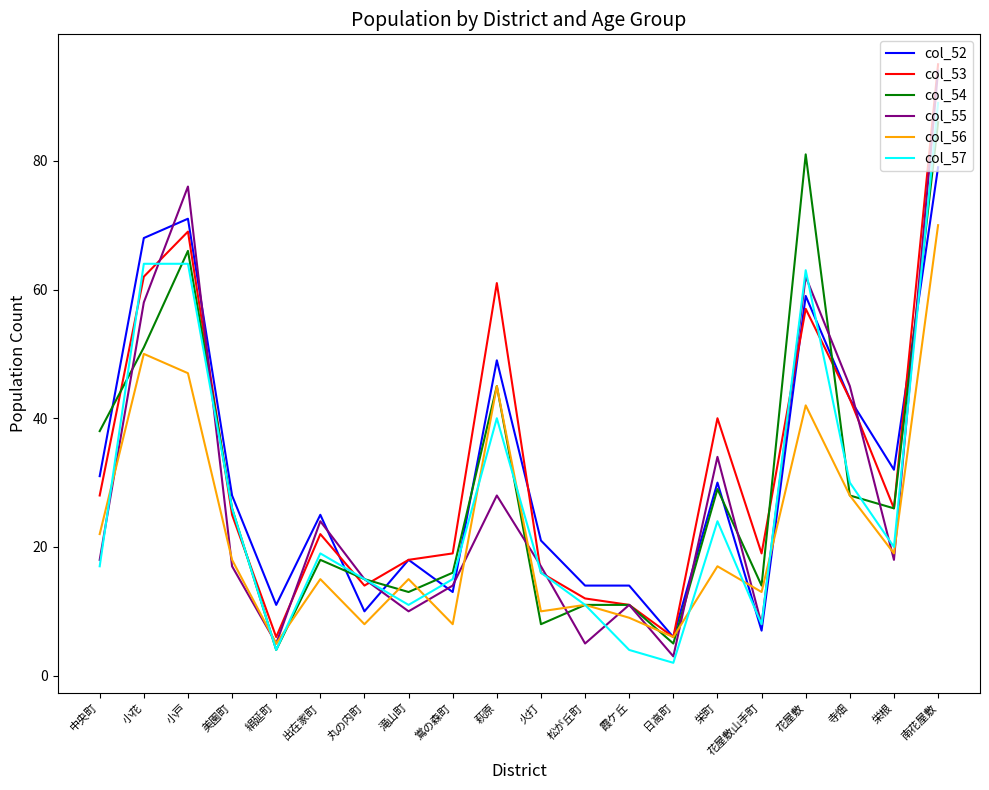

Does the chart display data point markers on the line(s)?

No